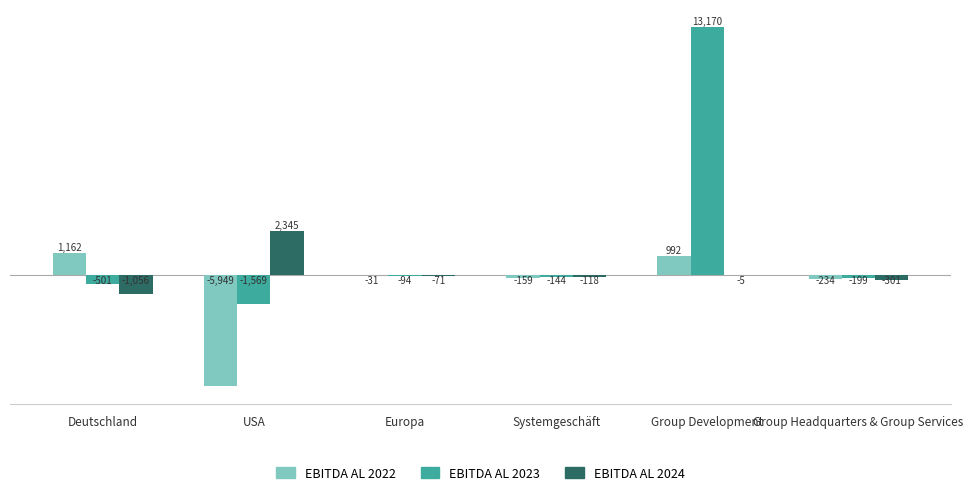

Reading right to left, what are all the values shown in this chart?

EBITDA AL 2022: Group Headquarters & Group Services=-234	Group Development=992	Systemgeschäft=-159	Europa=-31	USA=-5949	Deutschland=1162
EBITDA AL 2023: Group Headquarters & Group Services=-199	Group Development=13170	Systemgeschäft=-144	Europa=-94	USA=-1569	Deutschland=-501
EBITDA AL 2024: Group Headquarters & Group Services=-301	Group Development=-5	Systemgeschäft=-118	Europa=-71	USA=2345	Deutschland=-1056